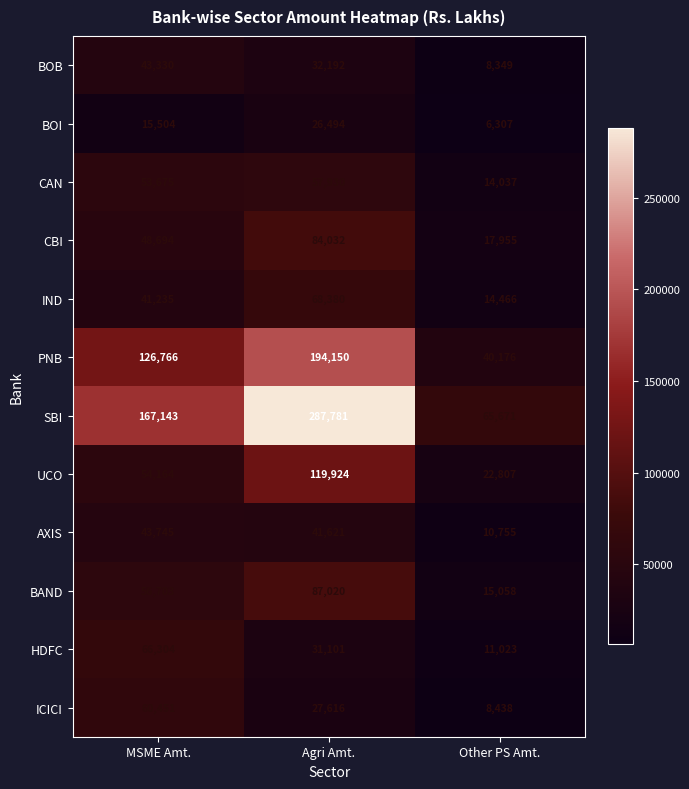

The value of SBI at MSME Amt. is 54678. True or false?

False